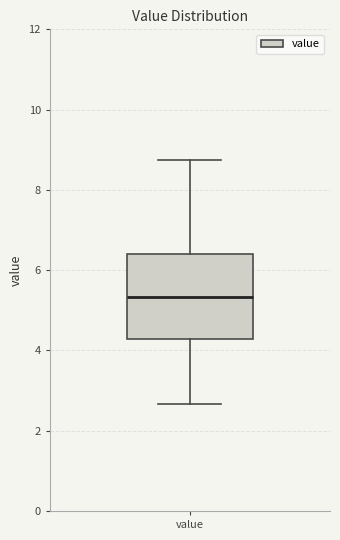

Read this box plot against the y-axis: the position of the median line, the range covered by the box, and the ends of both whiskers. The values are not printed on the chart, so give them approximately, as read against the axis.

median 5.4, box 4.2 to 6.4, whiskers 2.6 to 8.8